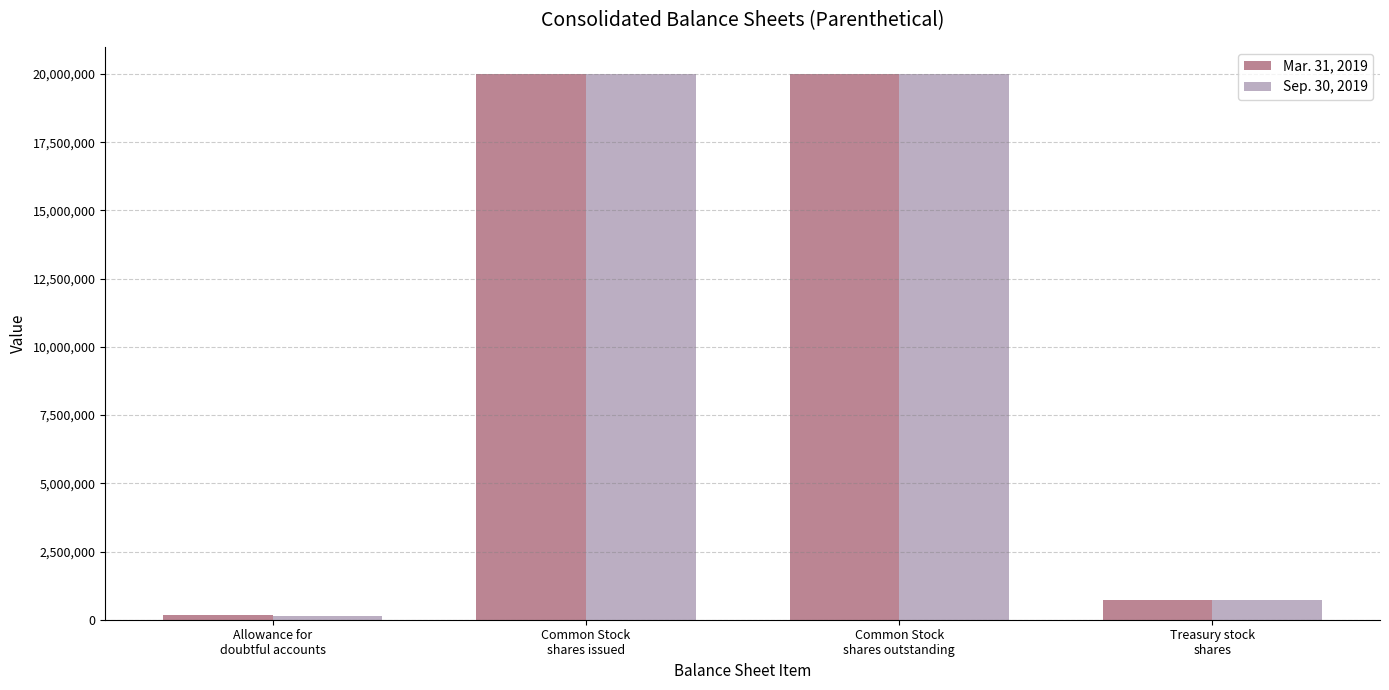

The value of Sep. 30, 2019 at Common Stock
shares outstanding is 7800507. True or false?

False